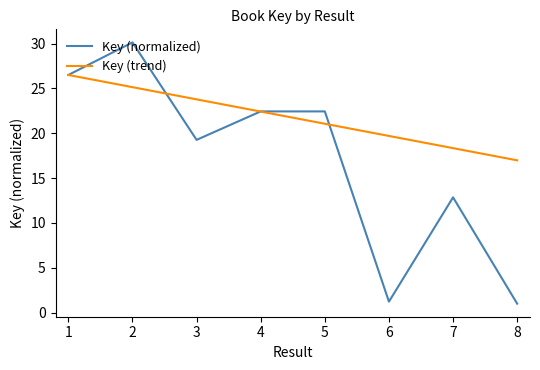

List the series in order of their peak value, highest first.

Key (normalized), Key (trend)